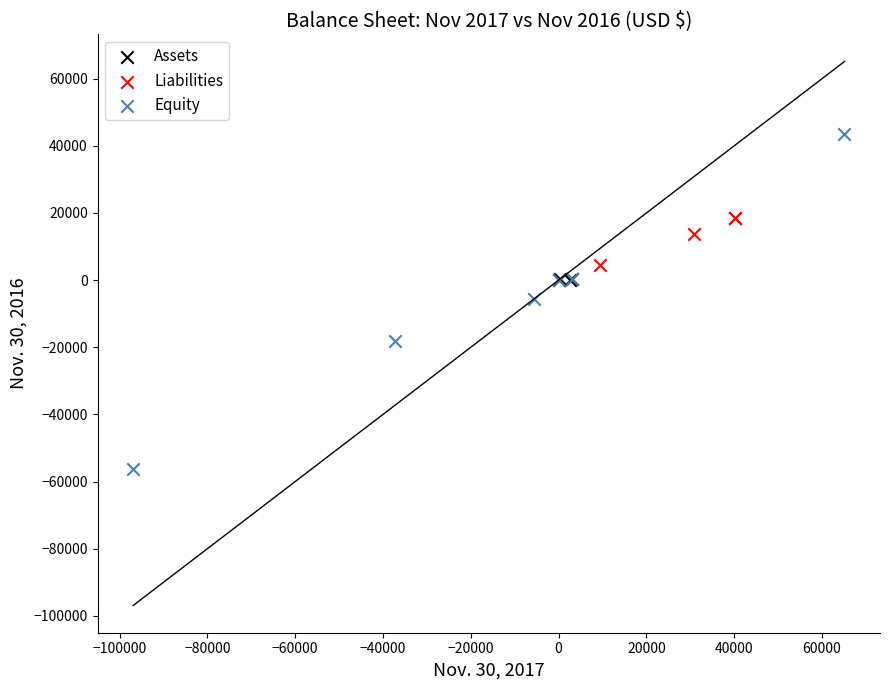

Which series contains the lowest Y value?

Equity